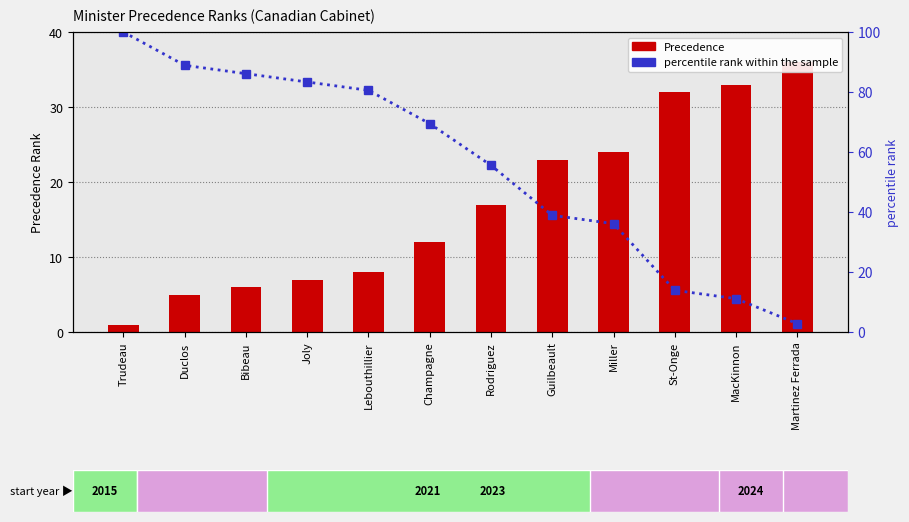

Which series changed the most between Bibeau and Champagne?

percentile rank within the sample